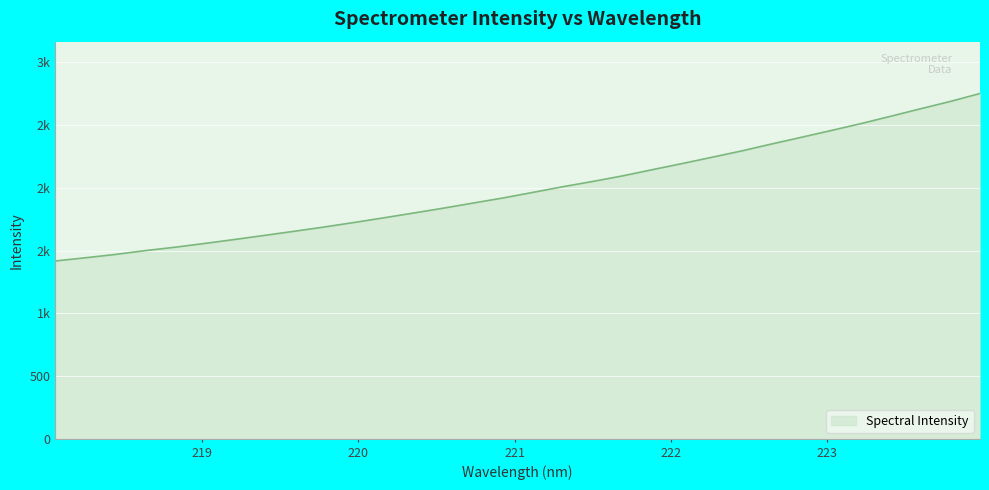

Does the chart display data point markers on the line(s)?

No